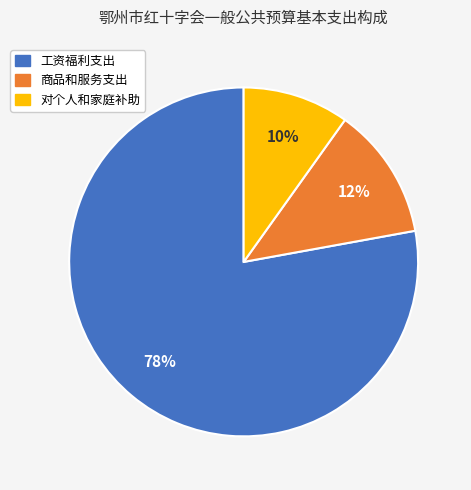

To the nearest percent, what is the difference between the largest and smallest slice percentages?

68%